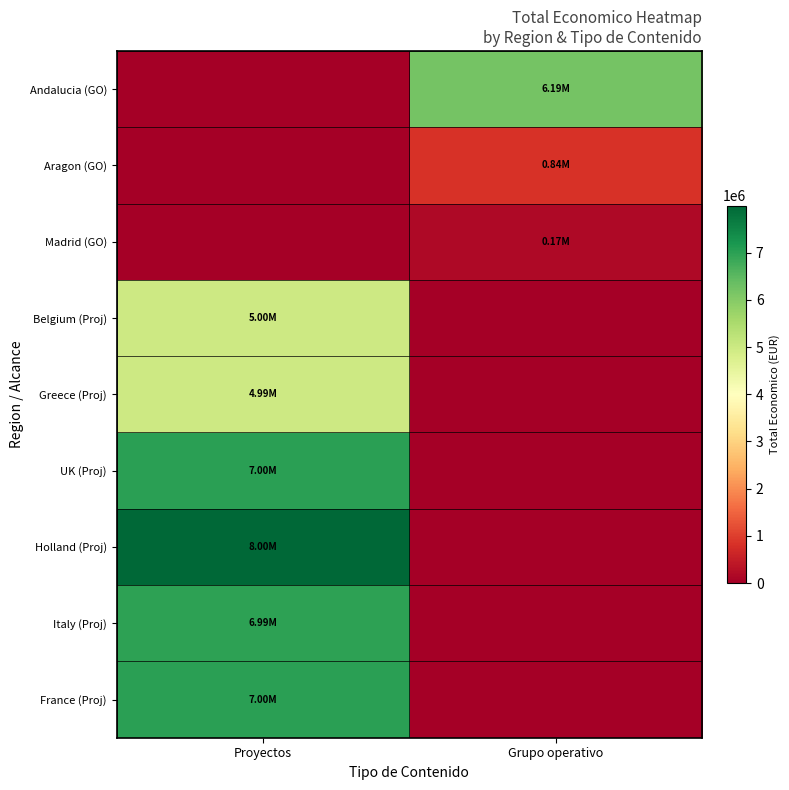

At which category does the chart reach its minimum across all series?

Proyectos